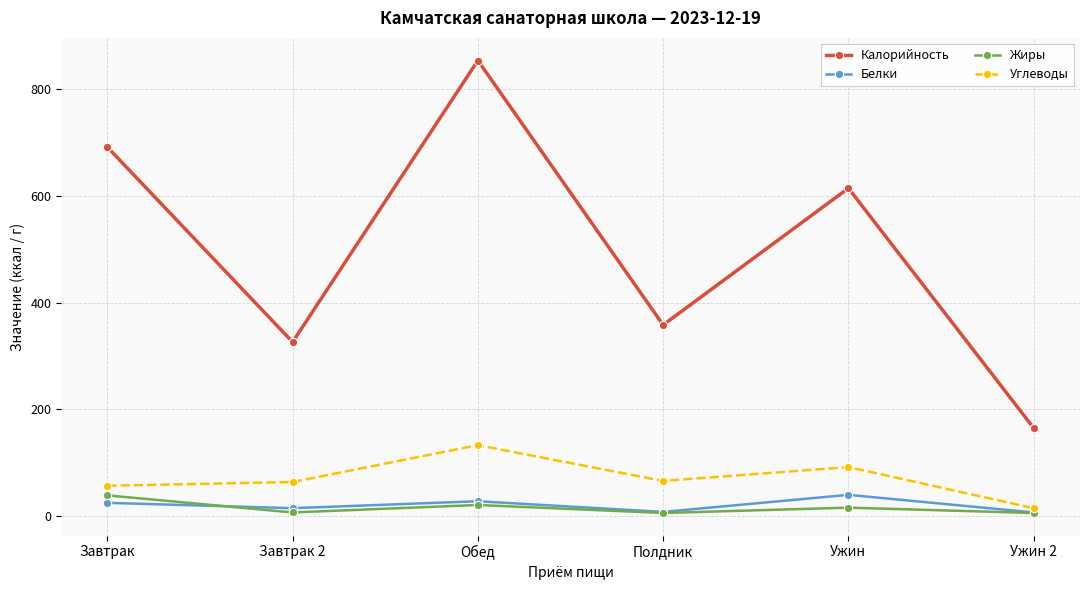

Where is the first local maximum for Углеводы?

Обед